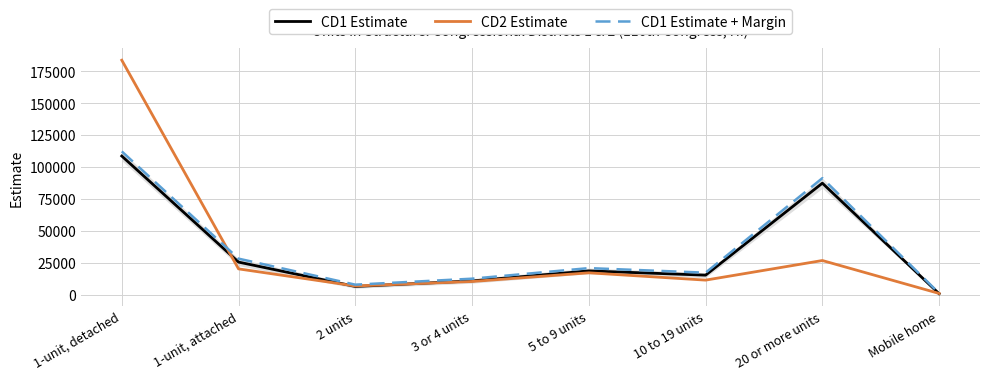

At how many categories does at least one series exceed 76329?

2